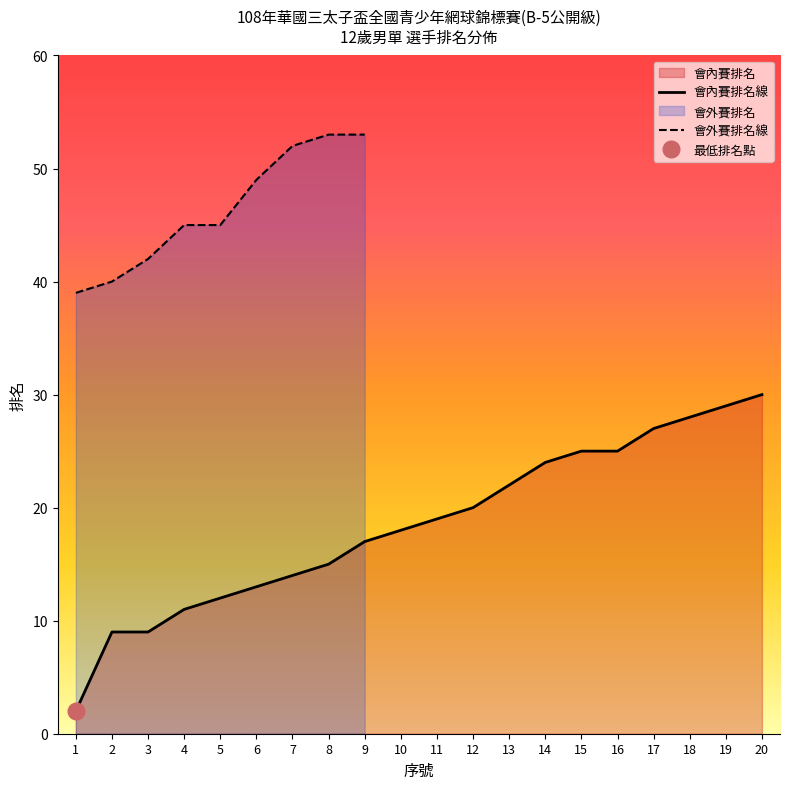

Rank the categories by value from highest to lowest.

20, 19, 18, 17, 15, 16, 14, 13, 12, 11, 10, 9, 8, 7, 6, 5, 4, 2, 3, 1